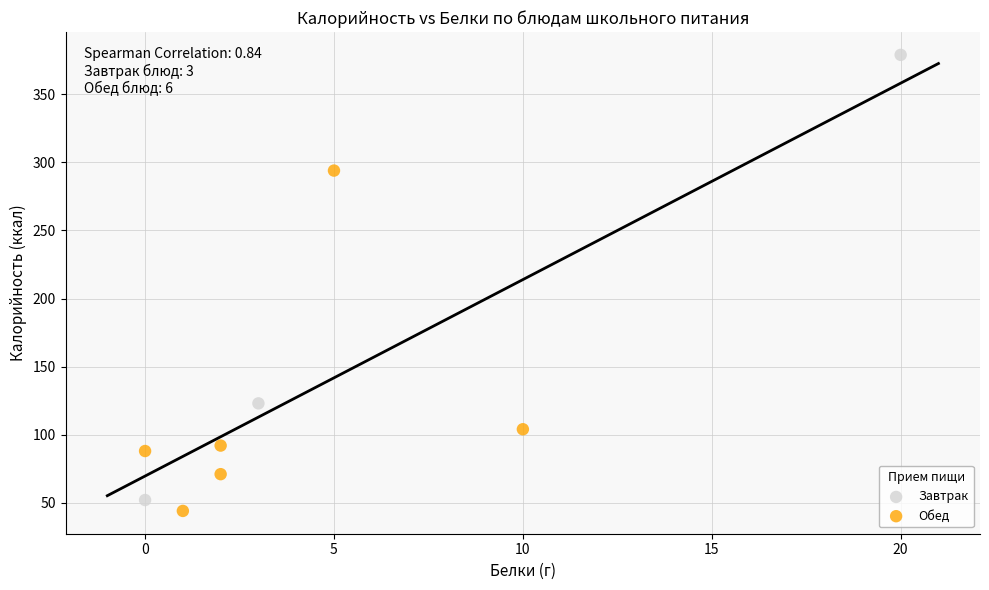

Which series has the widest spread of Y values?

Завтрак